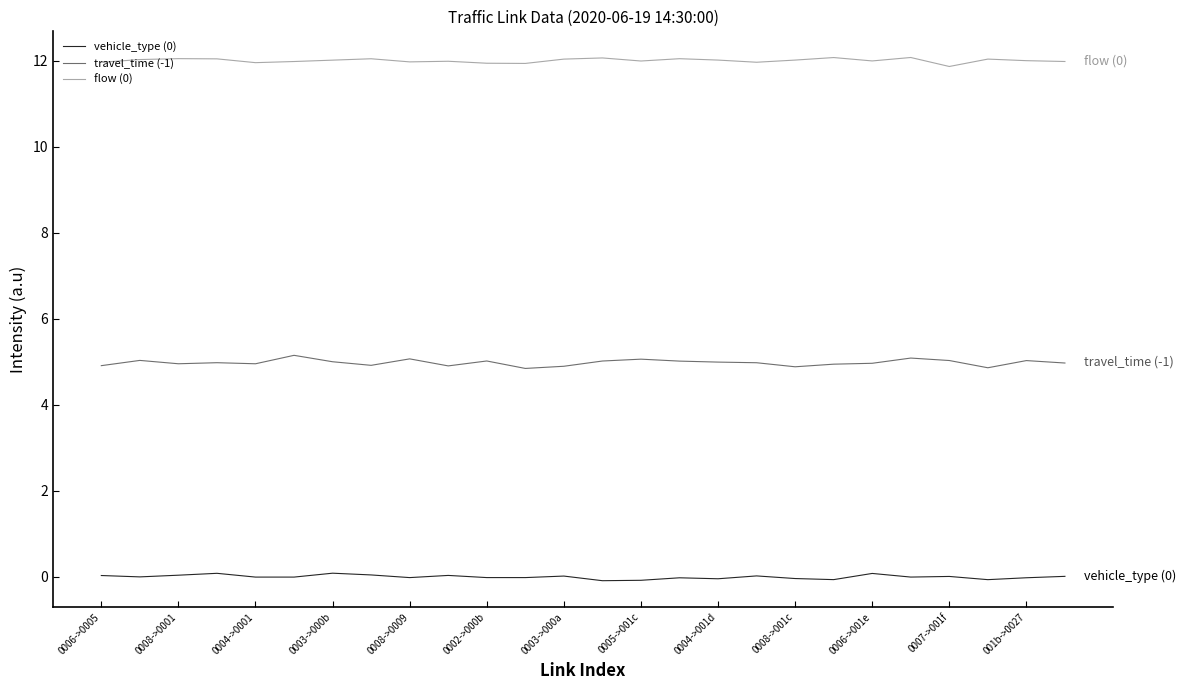

What is the lowest value of the flow (0) series?

11.9